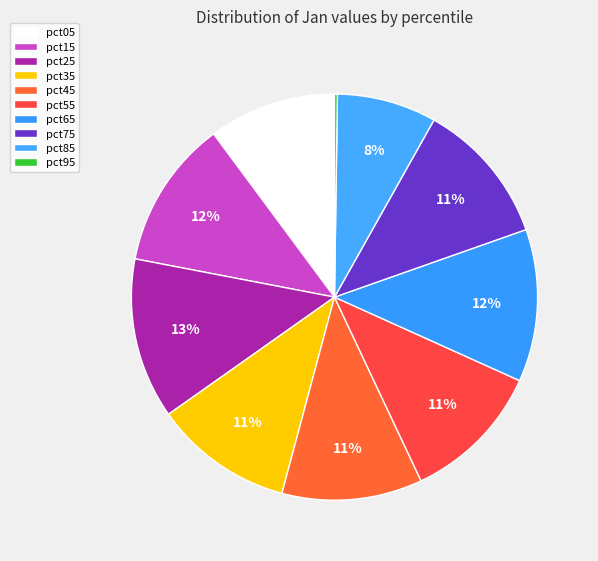

To the nearest percent, what portion does pct15 represent?

12%